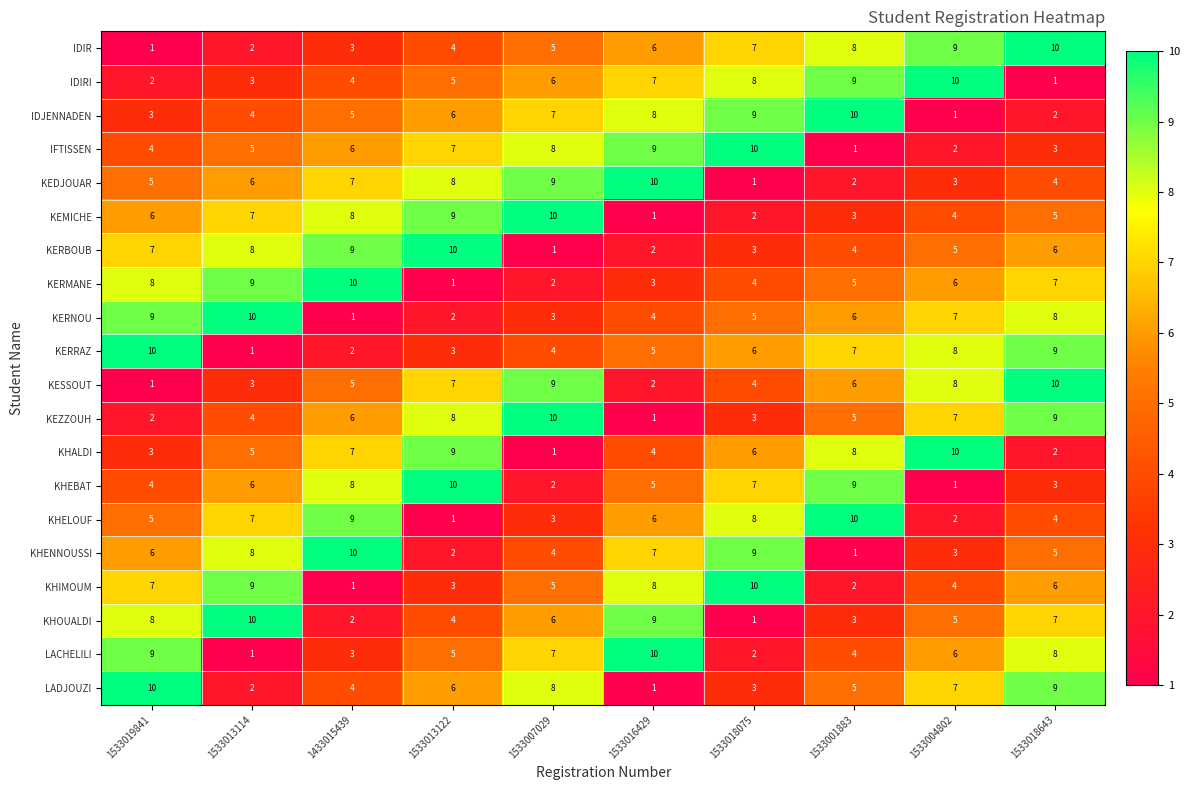

Rank the categories by LACHELILI value from highest to lowest.

1533016429, 1533019841, 1533018643, 1533007029, 1533004802, 1533013122, 1533001883, 1433015439, 1533018075, 1533013114